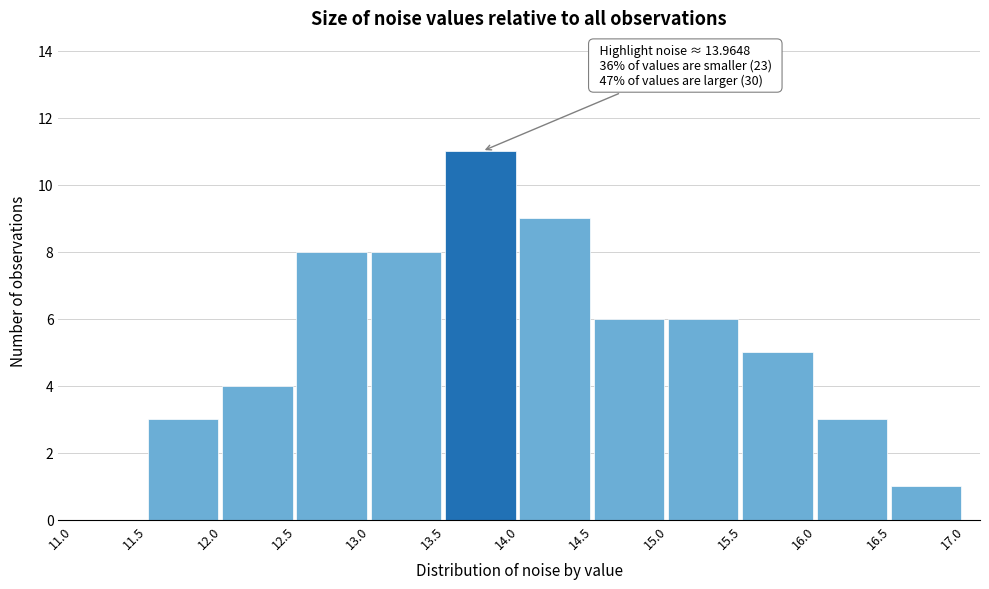

Over which range of the x-axis is the bar tallest?

13.5 to 14.0